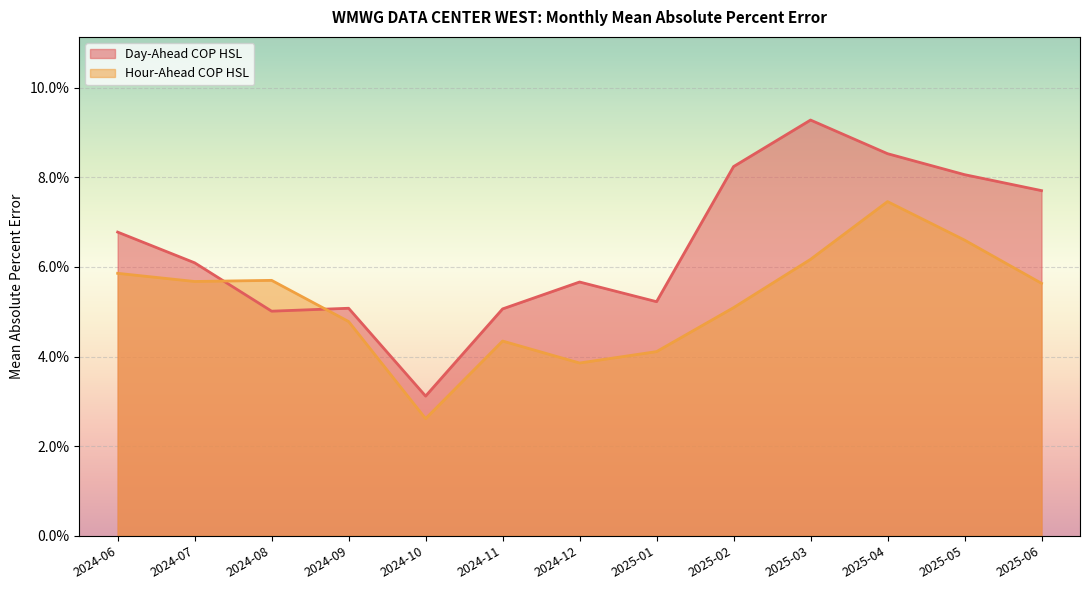

Reading right to left, transcribe all the data shown in this chart.

Day-Ahead COP HSL: 2025-06=0.1	2025-05=0.1	2025-04=0.1	2025-03=0.1	2025-02=0.1	2025-01=0.1	2024-12=0.1	2024-11=0.1	2024-10=0.0	2024-09=0.1	2024-08=0.1	2024-07=0.1	2024-06=0.1
Hour-Ahead COP HSL: 2025-06=0.1	2025-05=0.1	2025-04=0.1	2025-03=0.1	2025-02=0.1	2025-01=0.0	2024-12=0.0	2024-11=0.0	2024-10=0.0	2024-09=0.0	2024-08=0.1	2024-07=0.1	2024-06=0.1